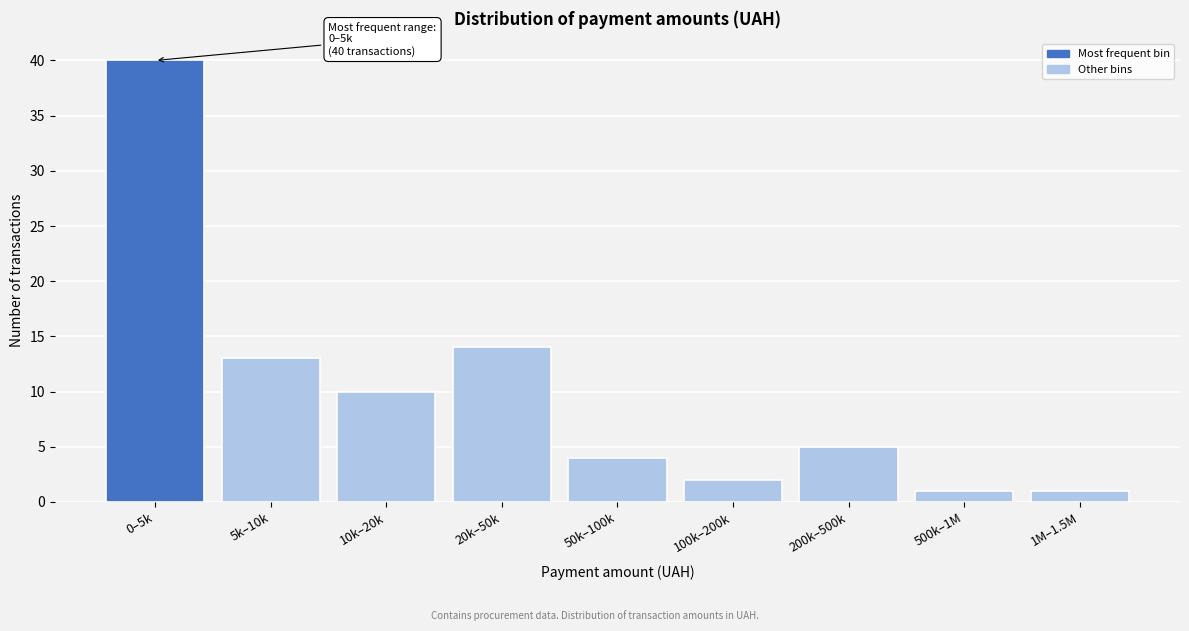

Reading left to right, what are all the values shown in this chart?

0–5k=40	5k–10k=13	10k–20k=10	20k–50k=14	50k–100k=4	100k–200k=2	200k–500k=5	500k–1M=1	1M–1.5M=1